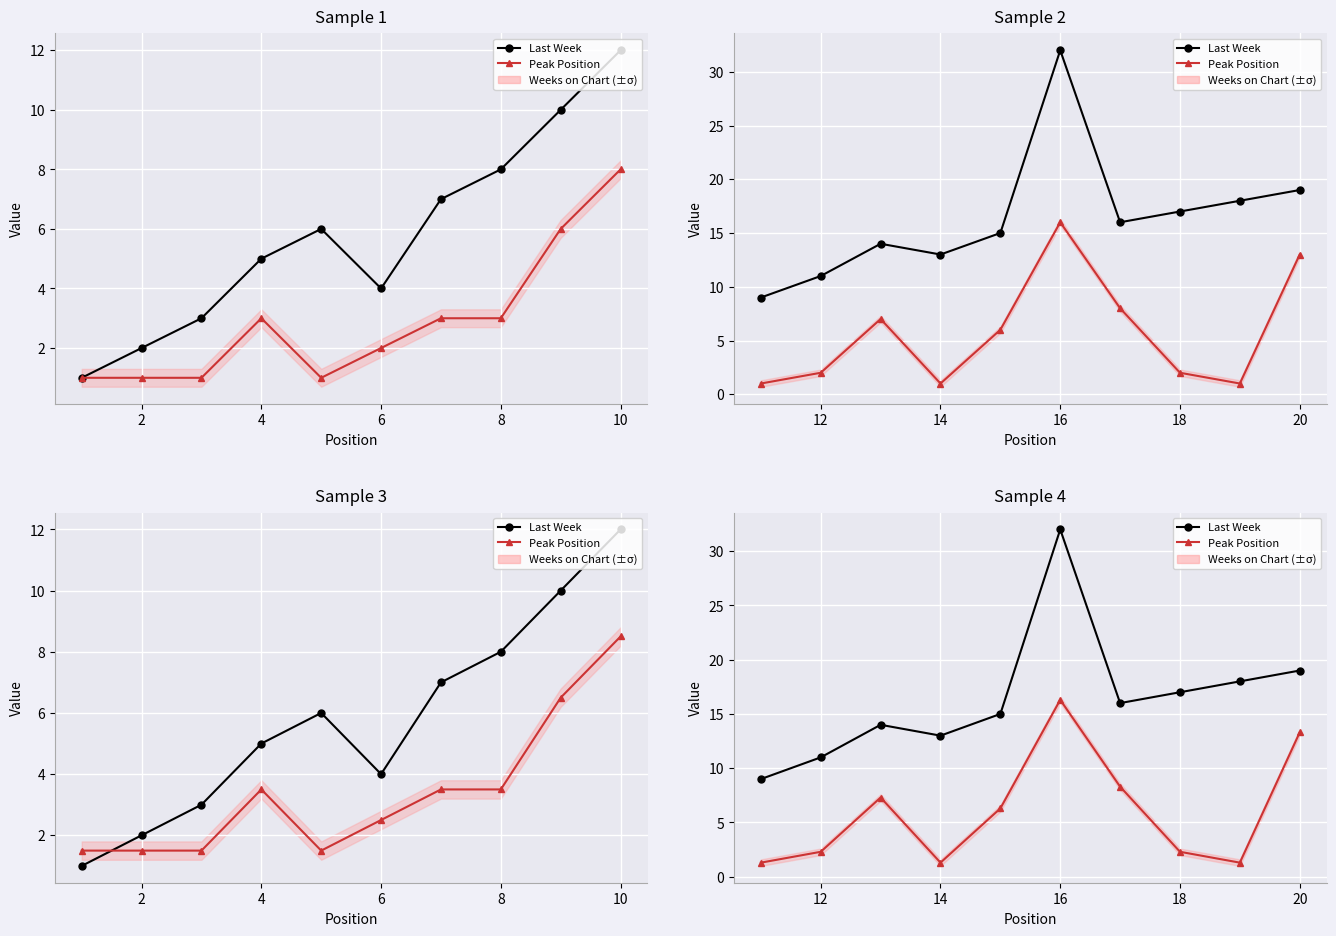

At 12, list the series in order from smallest to largest.

Peak Position, Last Week